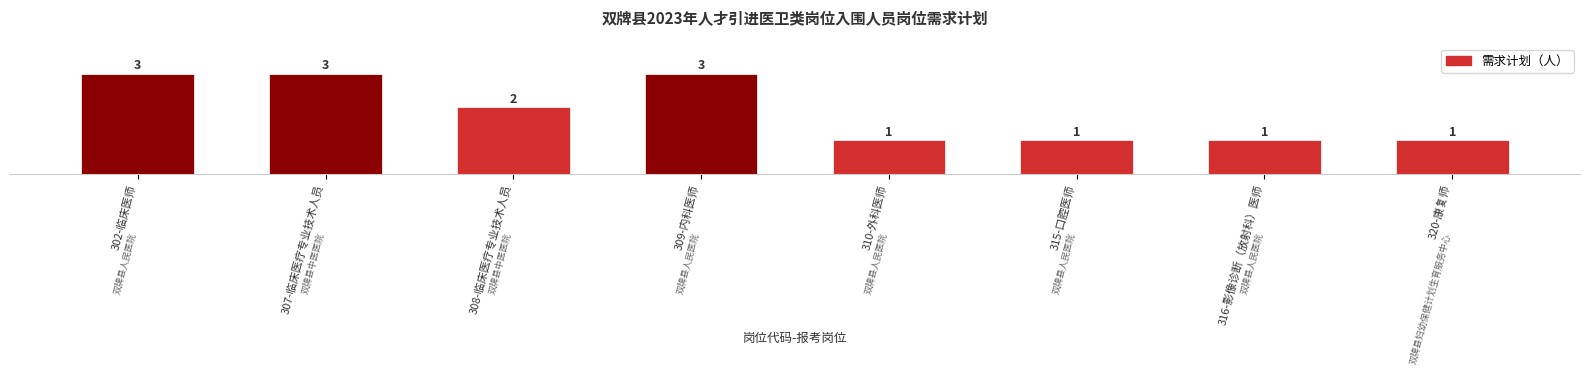

Where does the data first go above 2?

302-临床医师